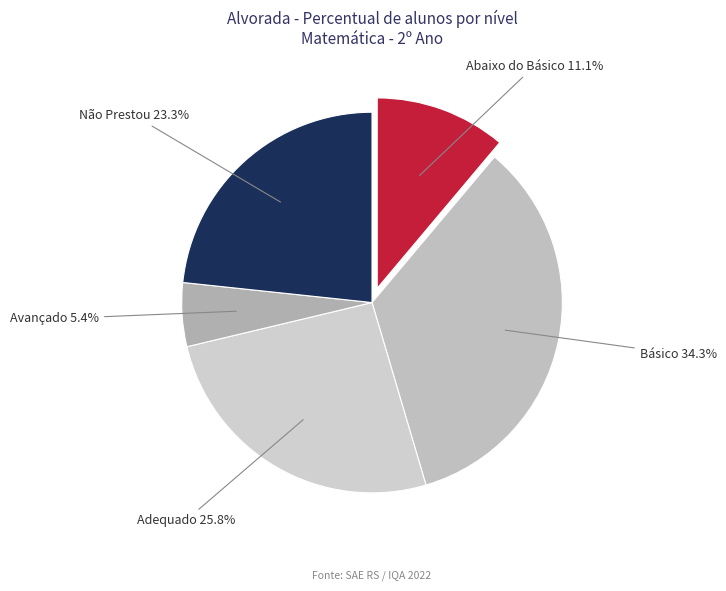

How many segments does this pie chart have?

5